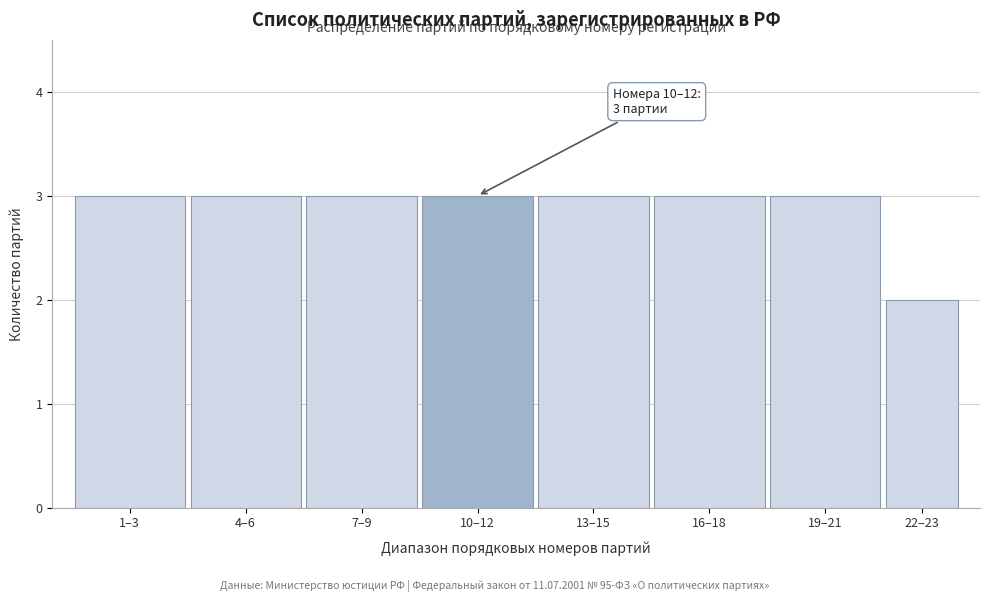

Reading left to right, list all the values displayed in this chart.

3	3	3	3	3	3	3	2